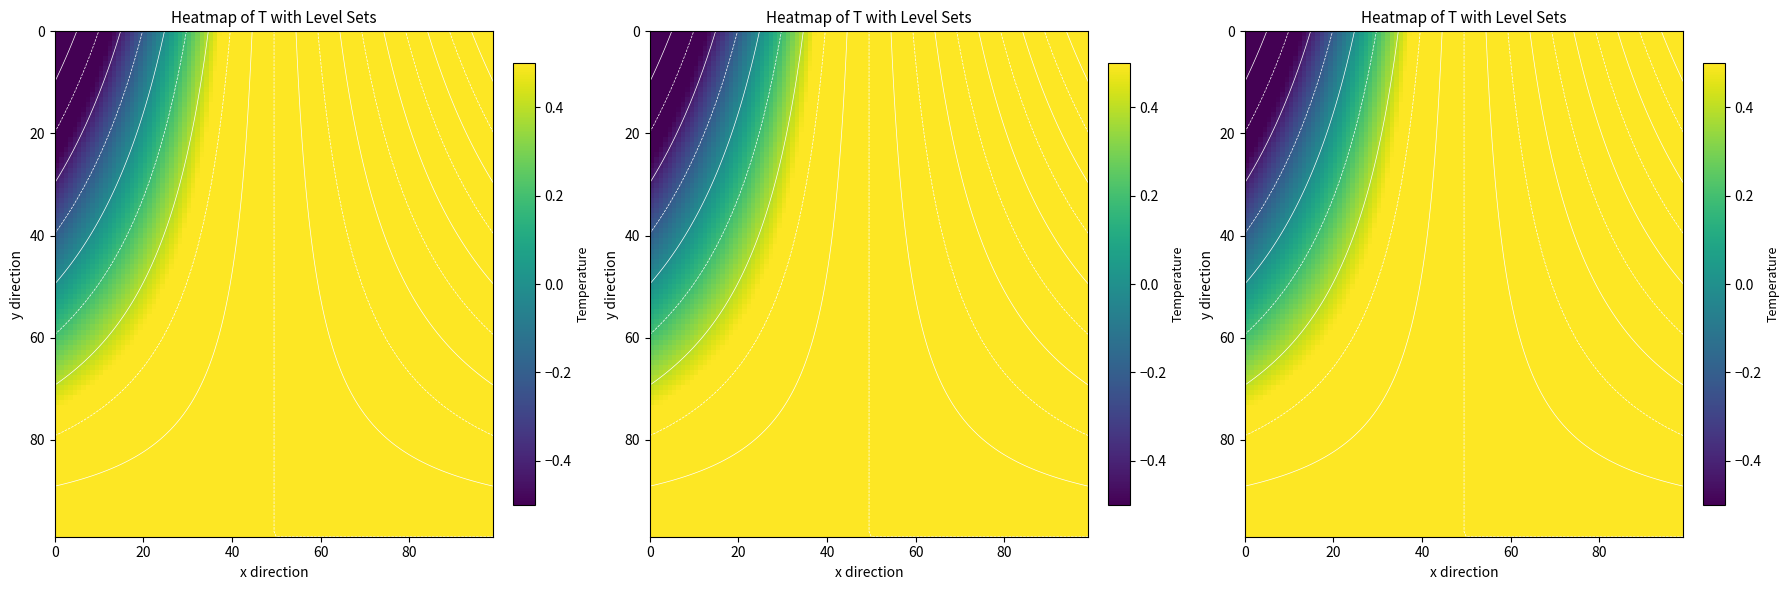

At which category is the sum across all series the highest?

1